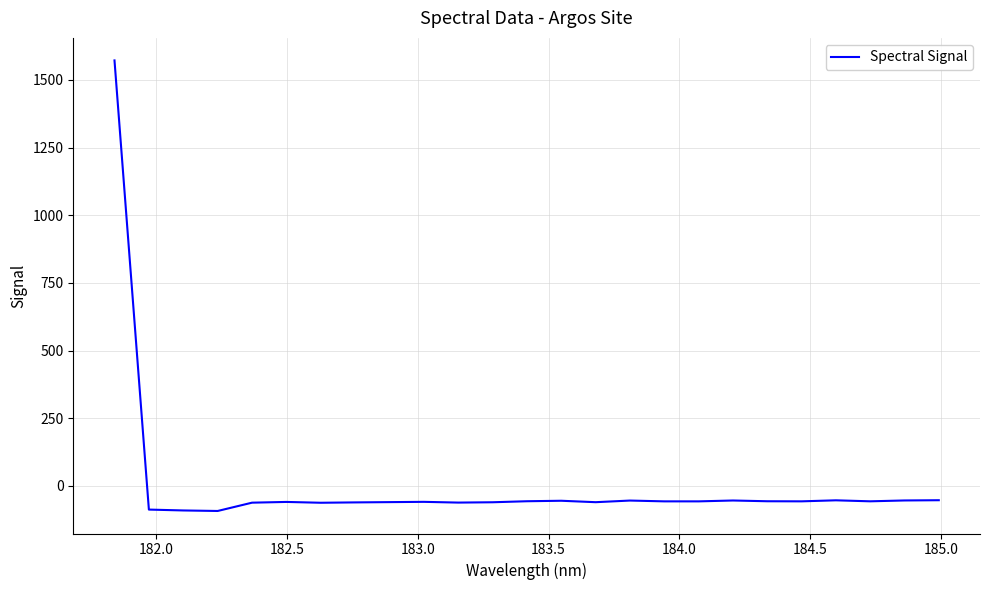

What is the difference between the maximum and minimum values?

1664.4